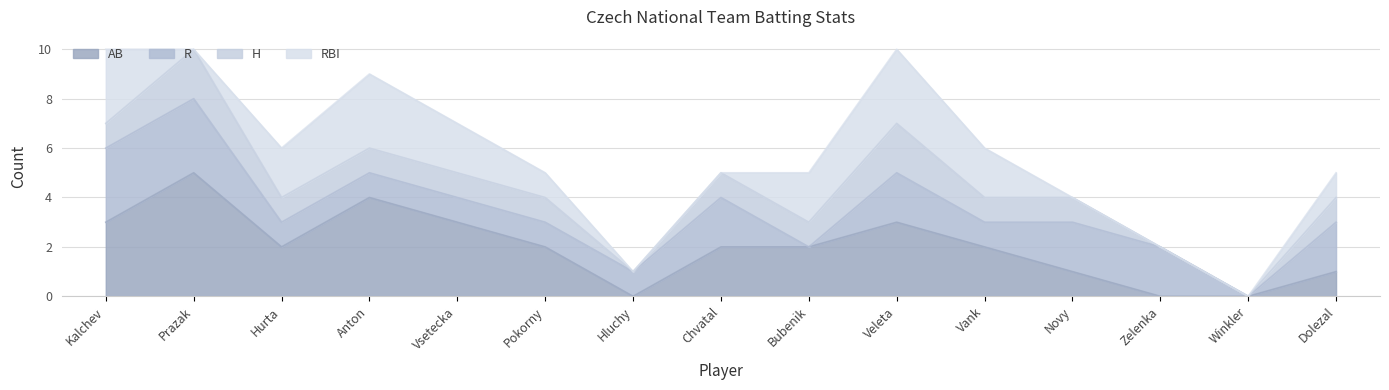

Which series has the widest spread of values?

AB